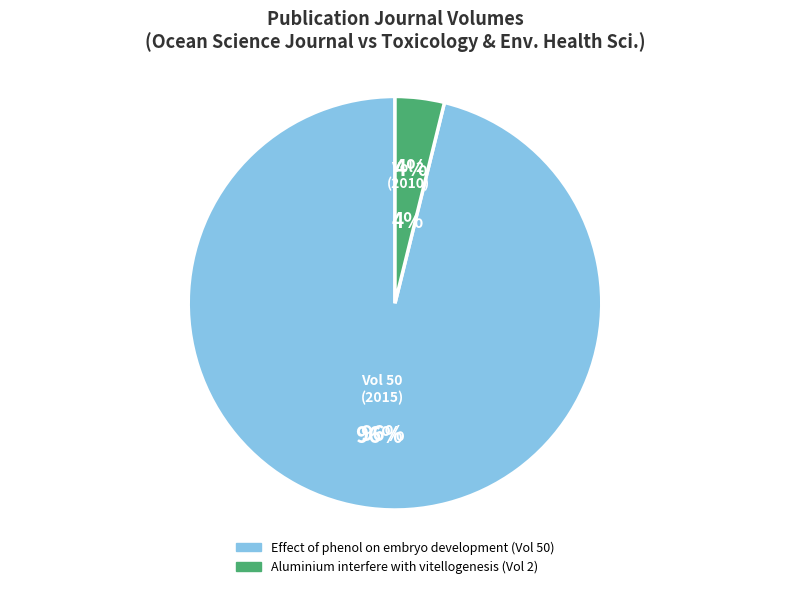

Which slice represents more than half of the pie?

Effect of phenol on embryo development